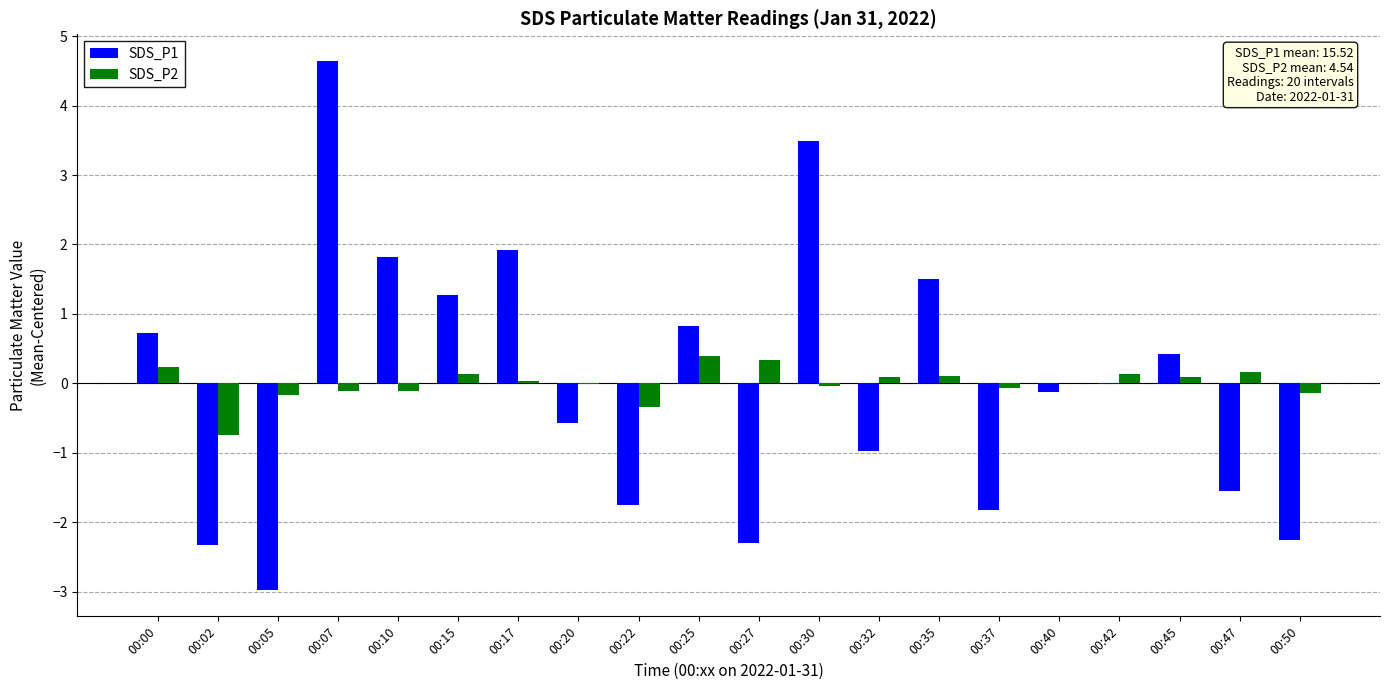

What is the maximum value shown in the chart?

4.6